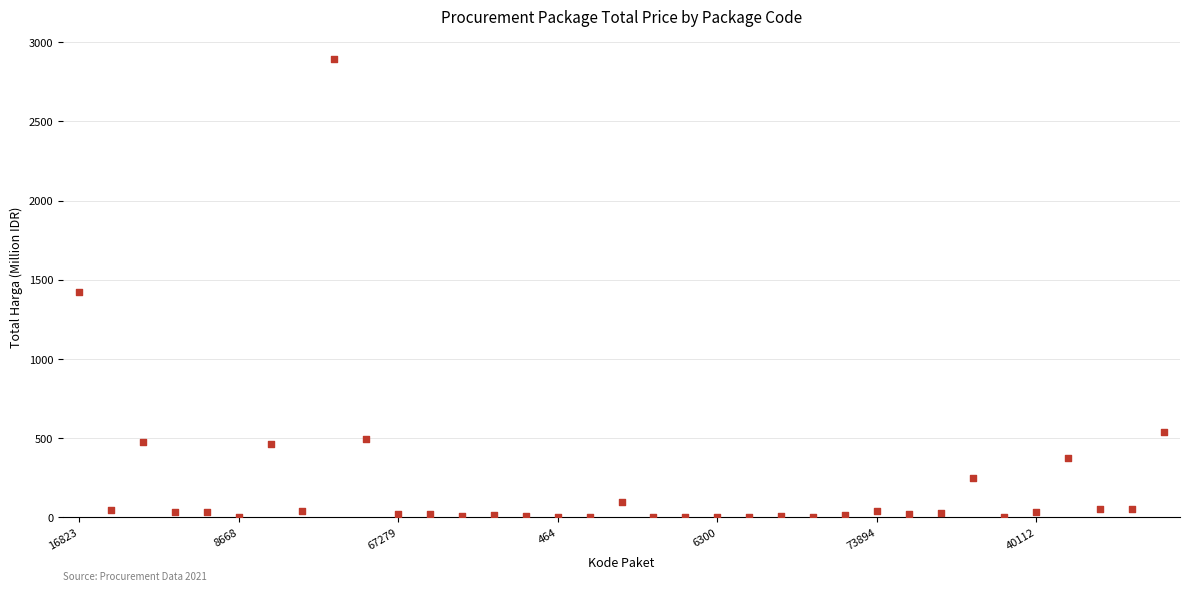

What is the range of Y values (max minus min)?

2892.0